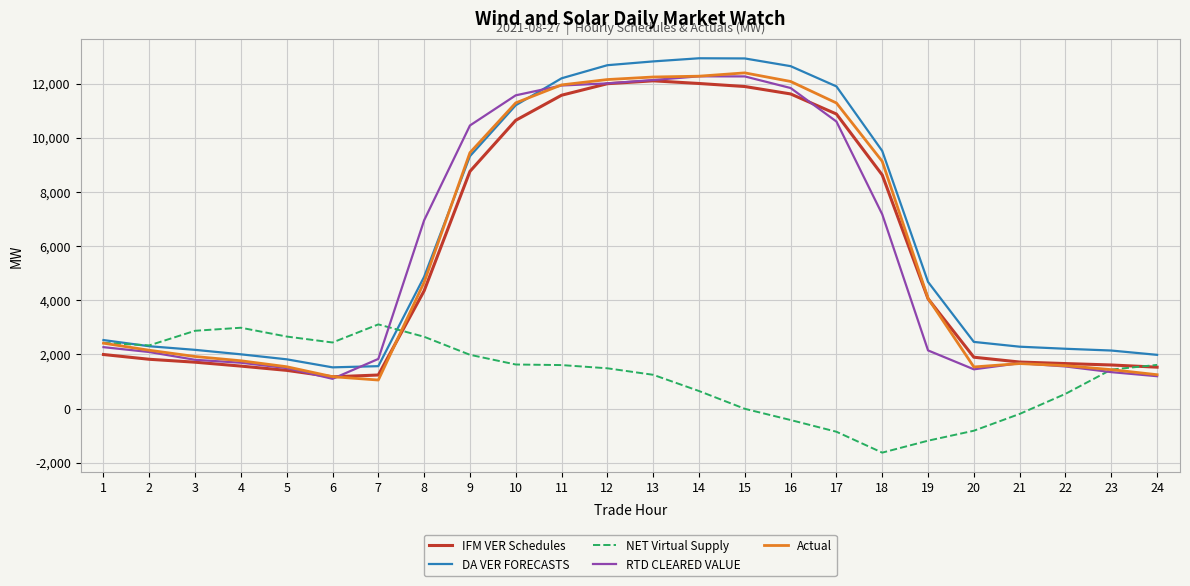

True or false: Actual has more than 0 interior local peaks.

True